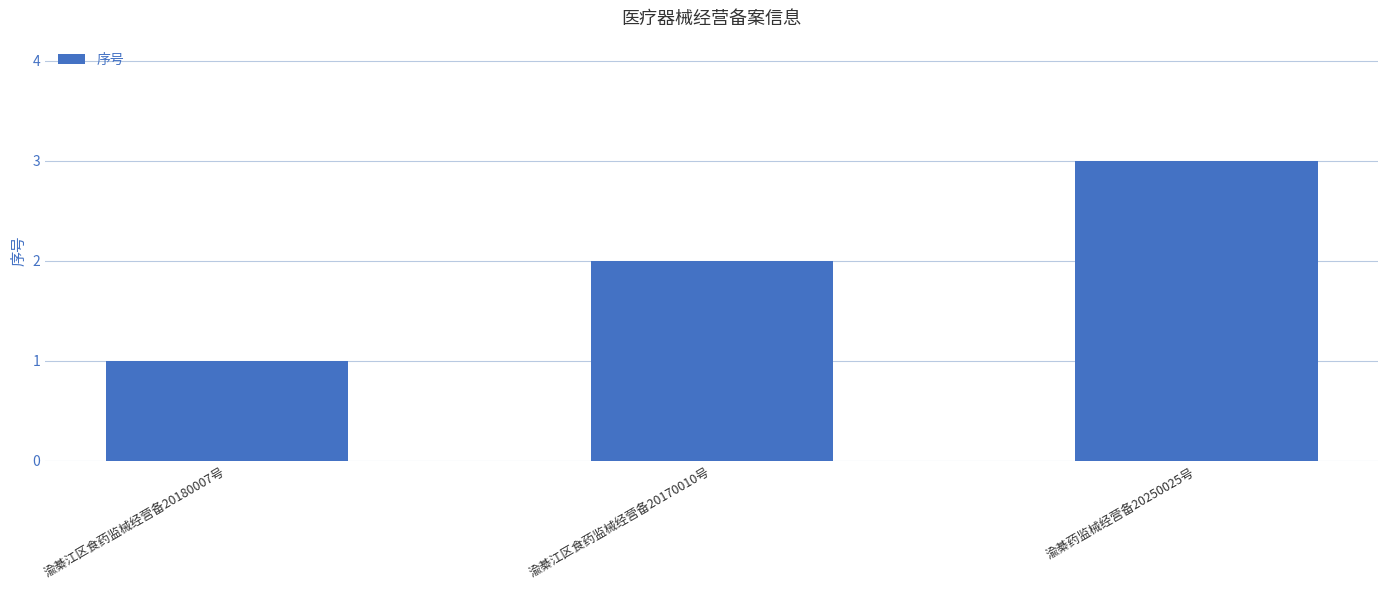

At which category does the chart reach its minimum across all series?

渝綦江区食药监械经营备20180007号